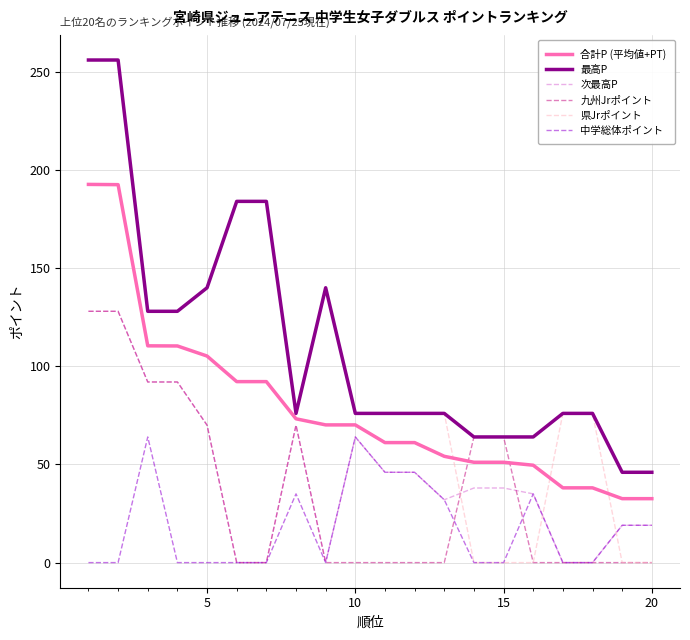

True or false: 九州Jrポイント and 中学総体ポイント cross at least once.

True